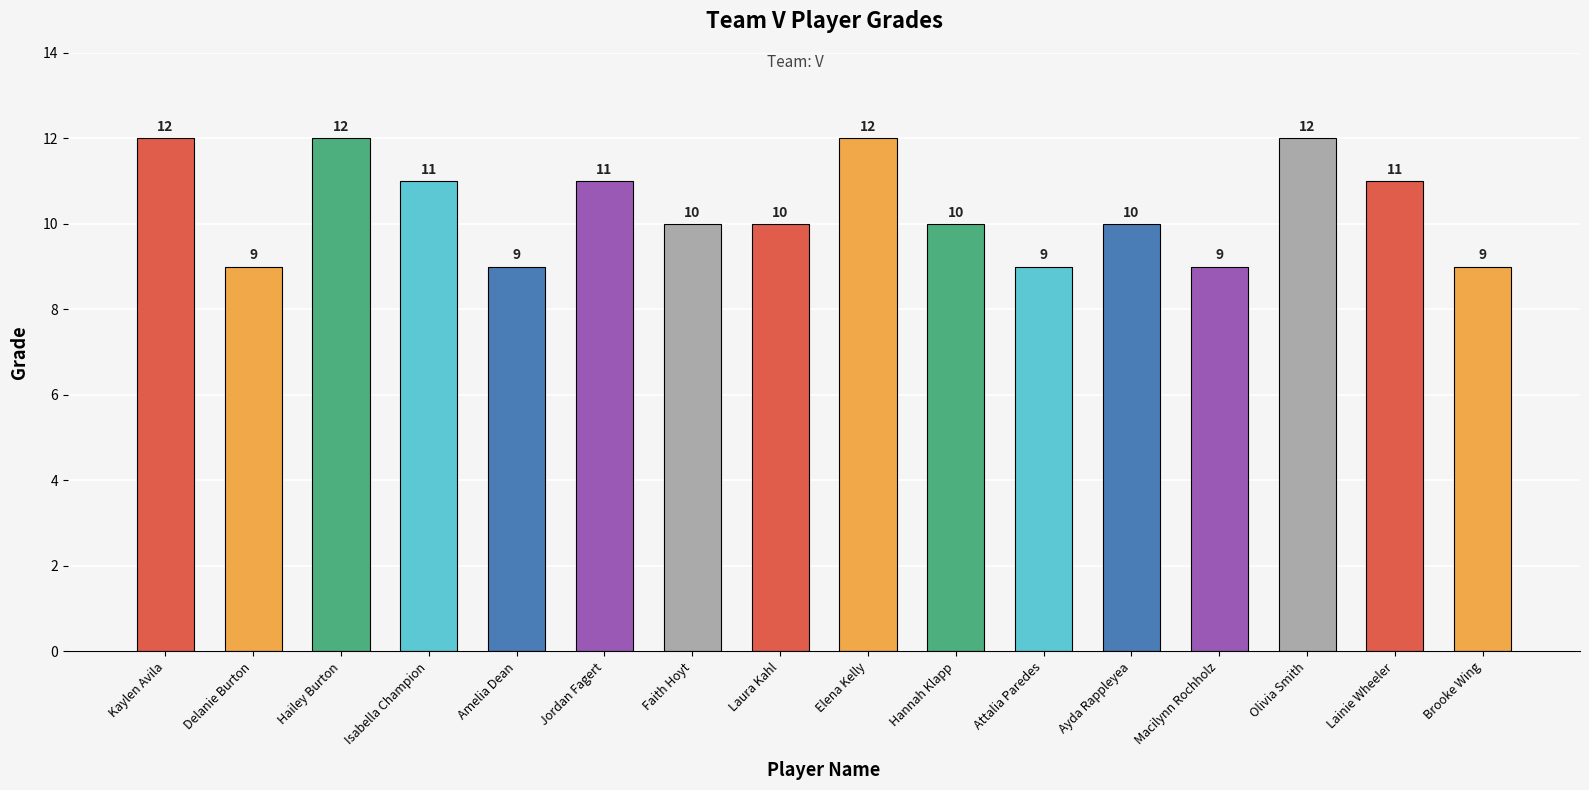

How many bars are there in total?

16